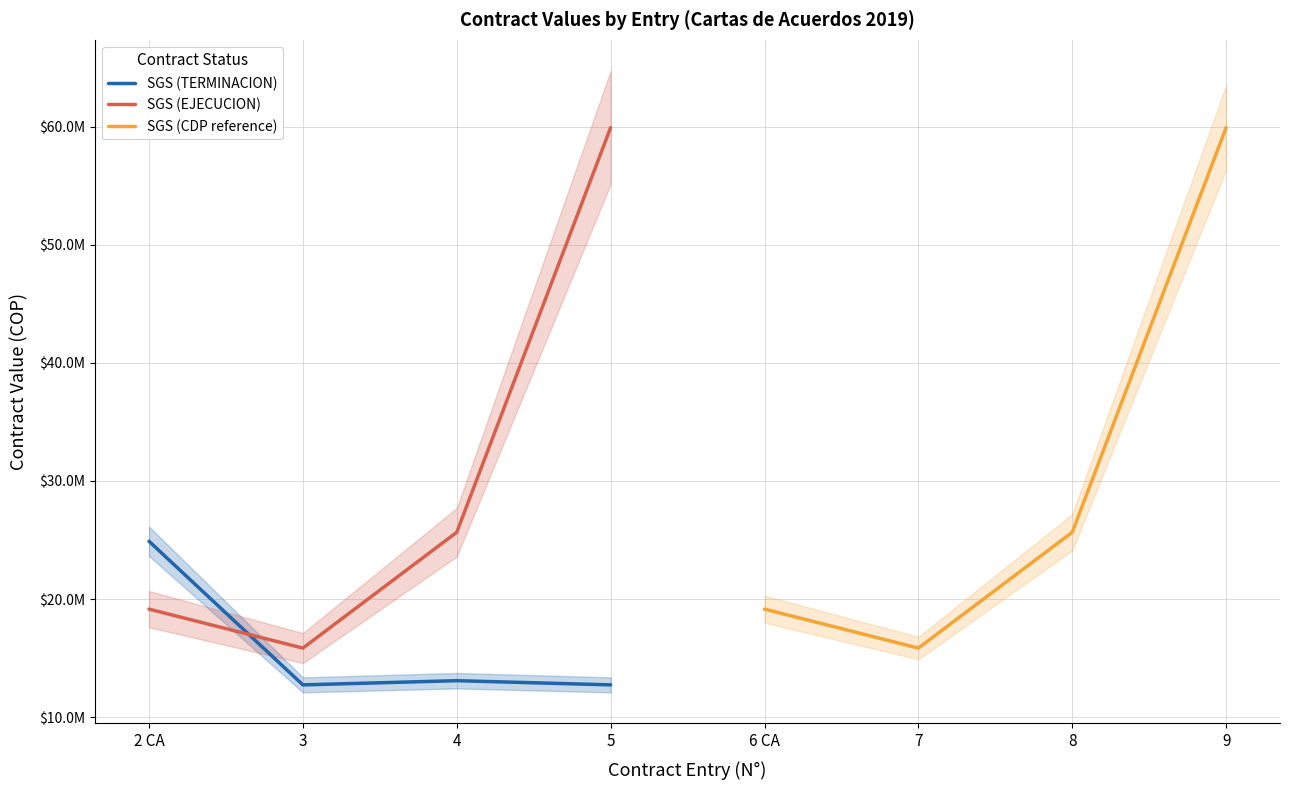

Is it true that SGS (CDP reference) equals 7117840 at 6 CA?

False